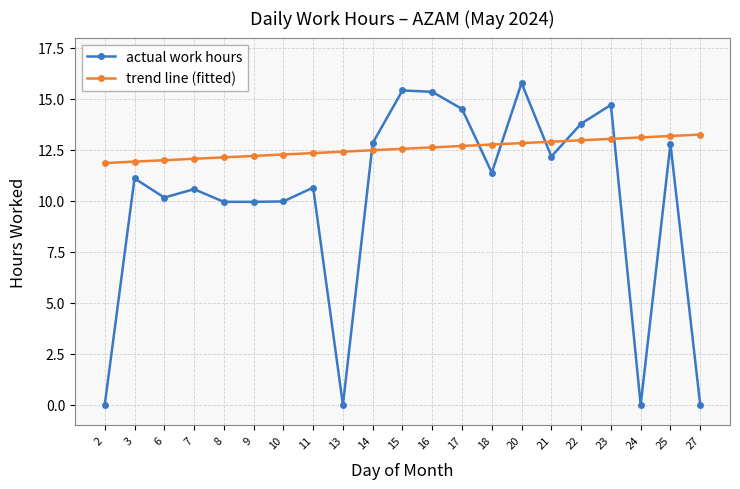

After their last crossing, which series has the higher values: actual work hours or trend line (fitted)?

trend line (fitted)